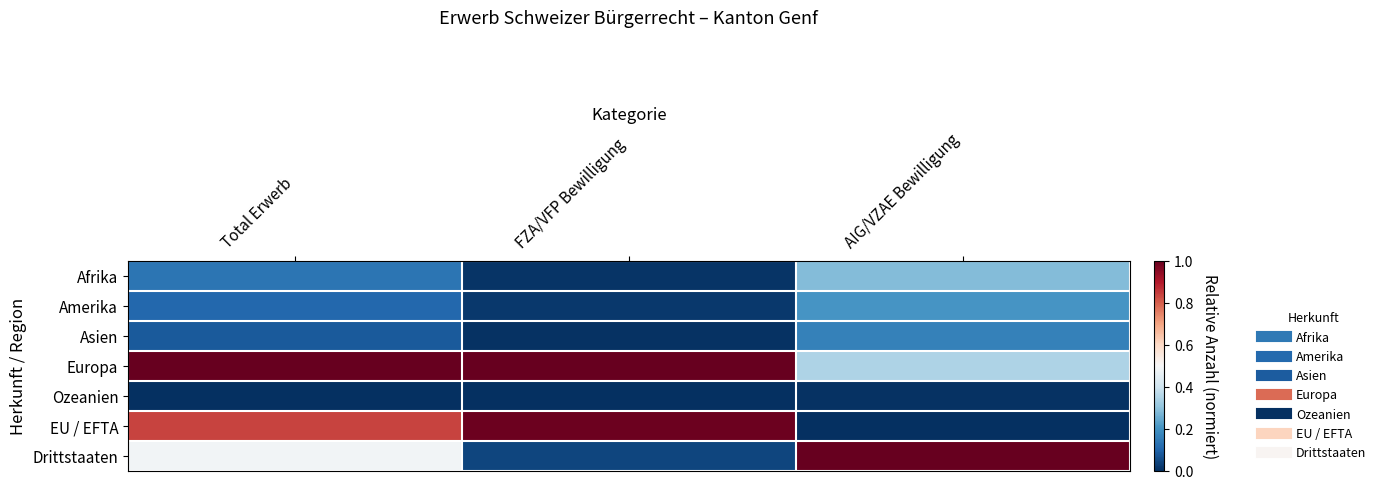

Count the number of data series in this chart.

7